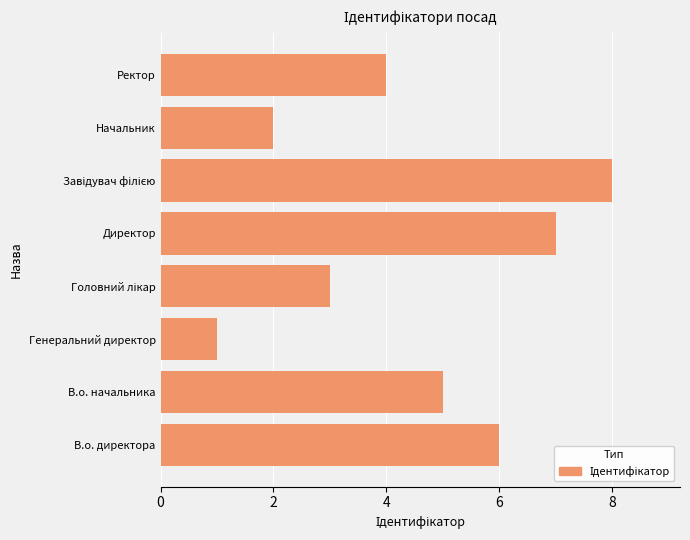

At which label is the value closest to 4?

Ректор